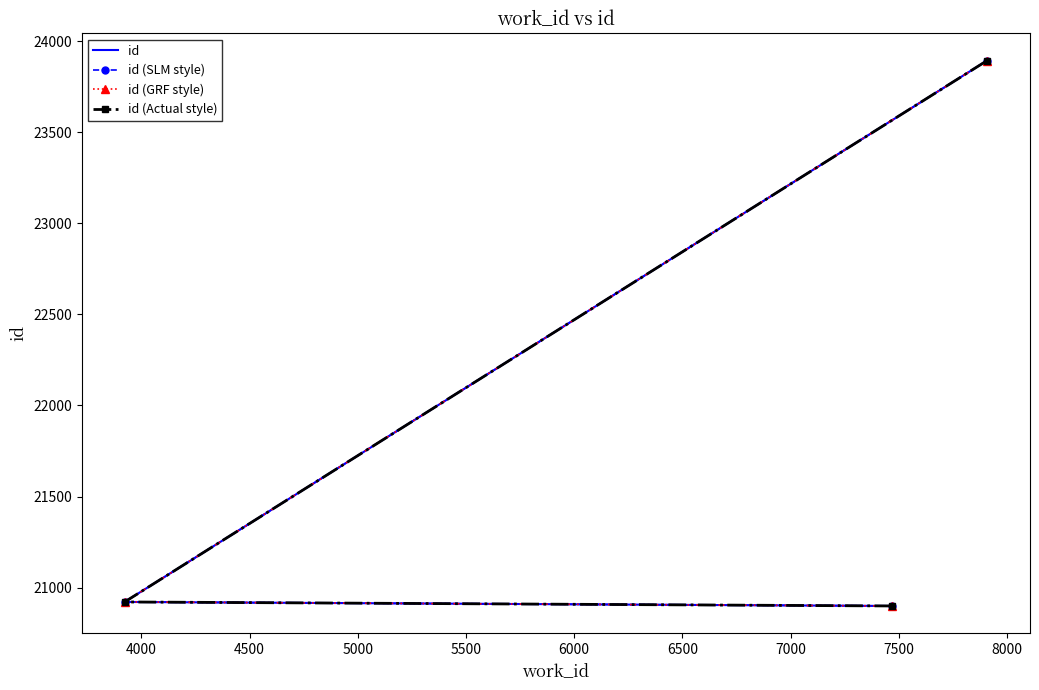

What is the minimum value shown in the chart?

20899